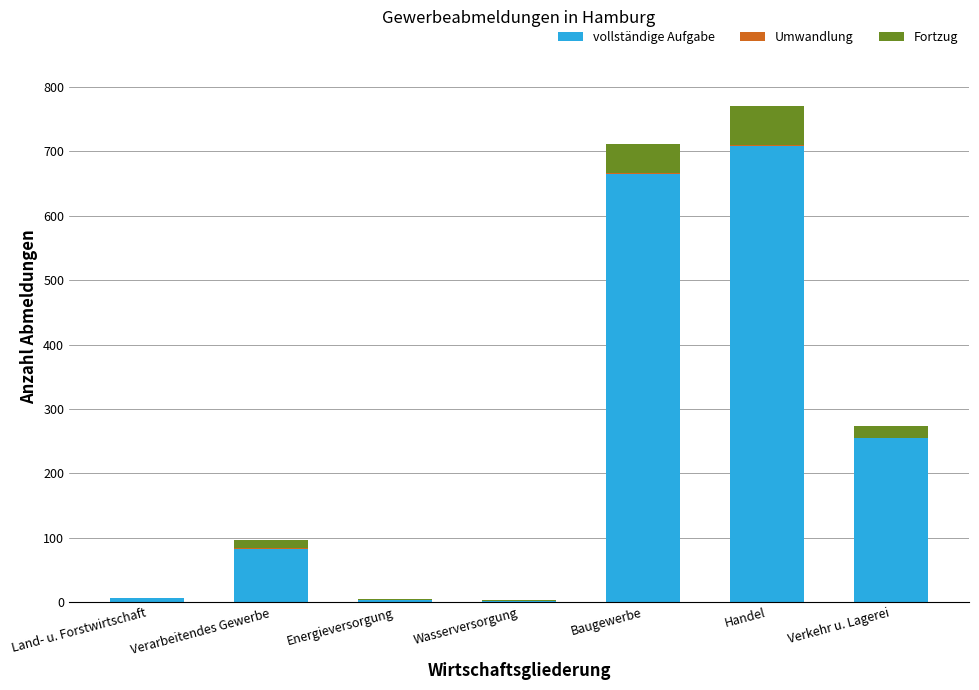

What is the maximum value for vollständige Aufgabe?

708